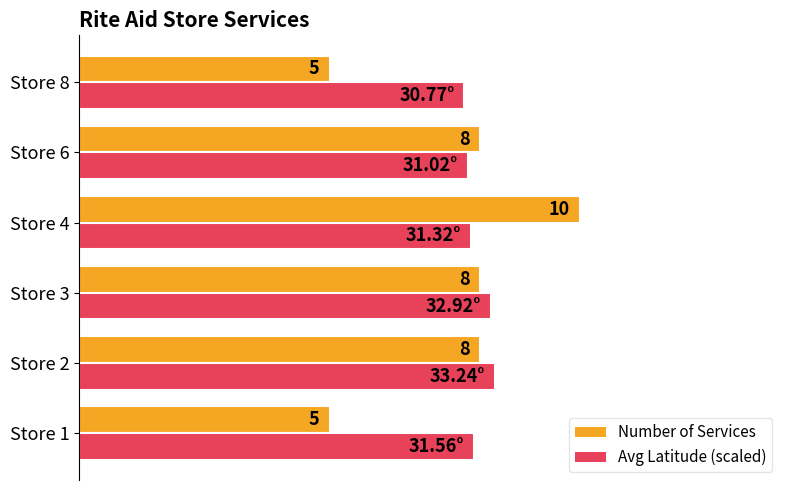

Is the value of Avg Latitude (scaled) at Store 2 greater than the value of Number of Services at Store 8?

Yes